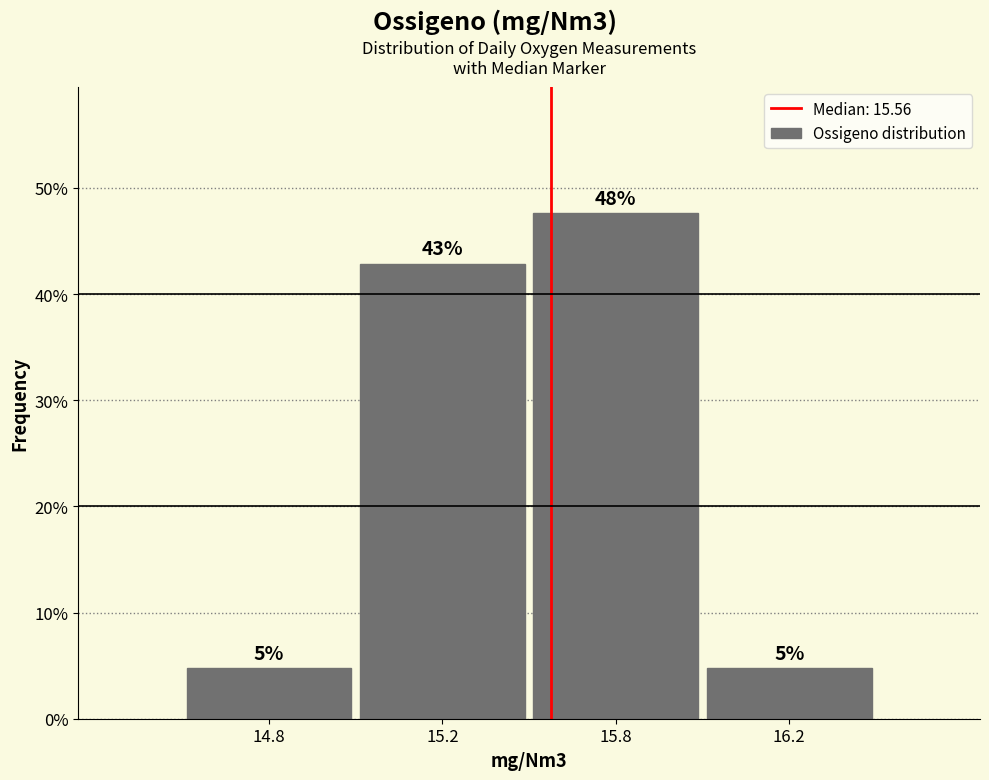

How many bars are there in total?

4